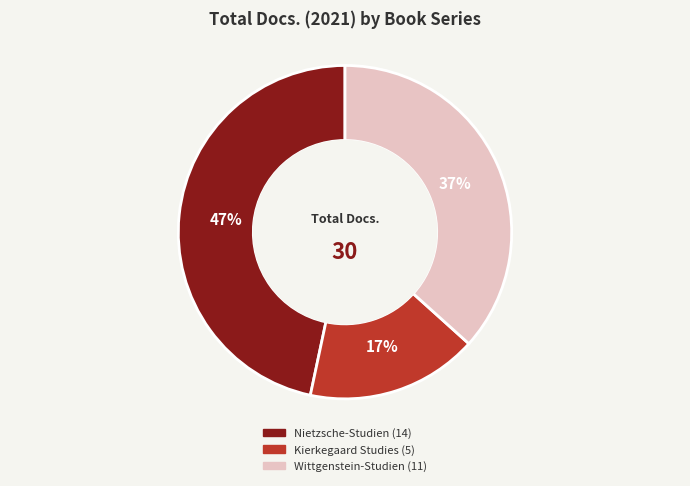

Does Kierkegaard Studies account for over 50% of the chart?

No